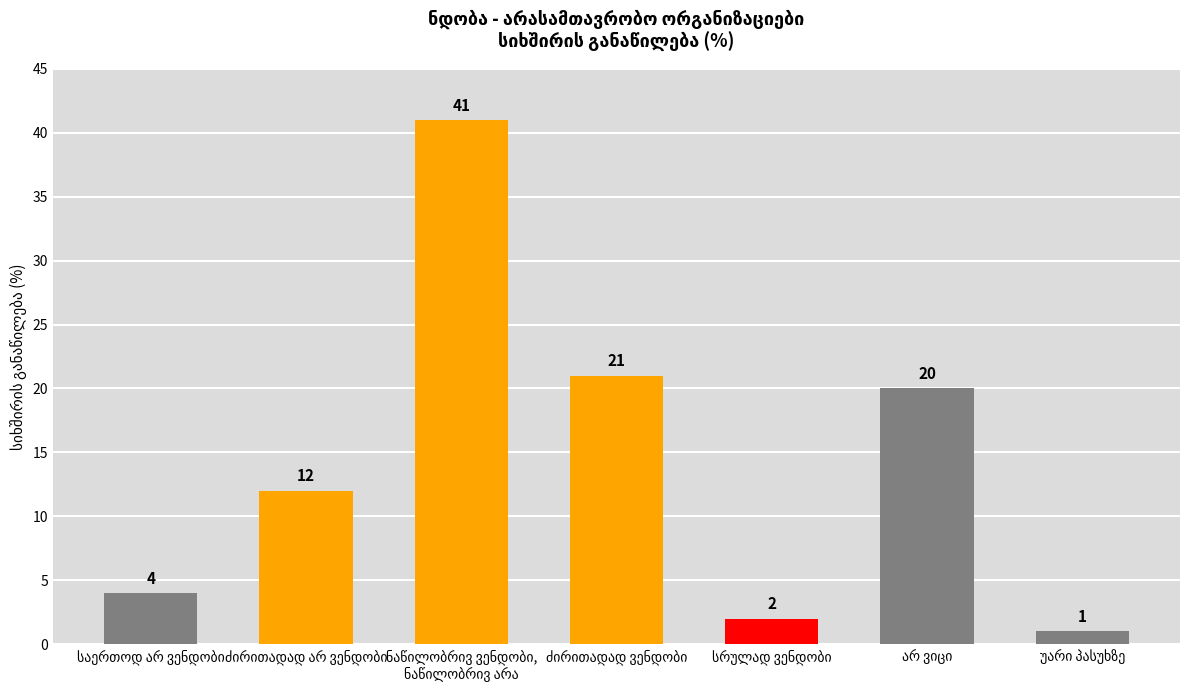

What is the value of the 5th bar from the left?

2